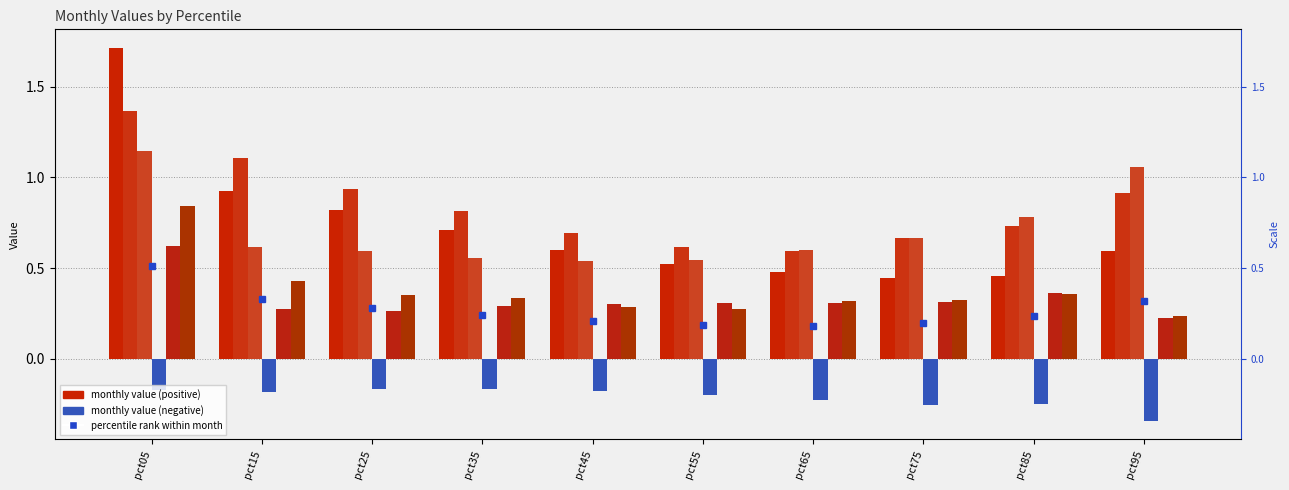

What is the total value across all series at pct85?

2.4